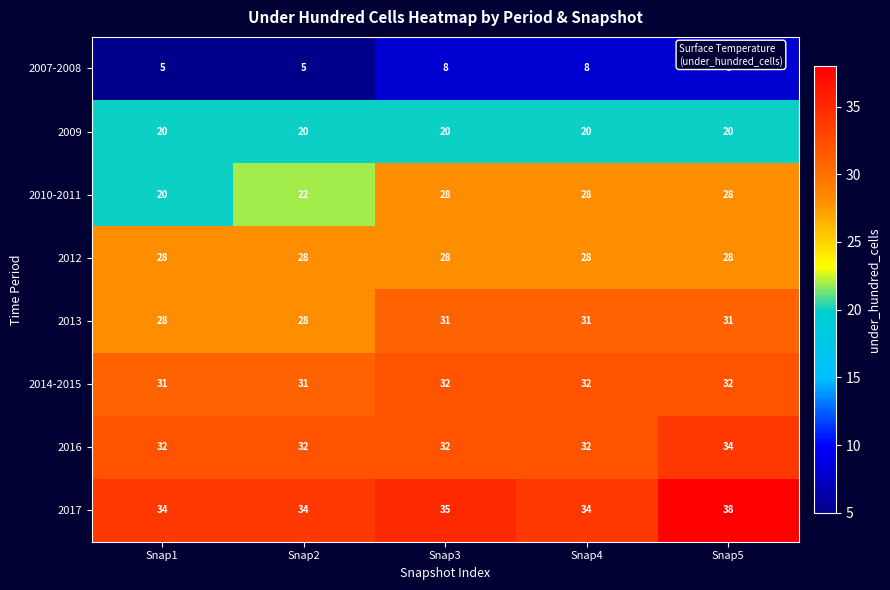

Which series changed the most between Snap4 and Snap5?

2017